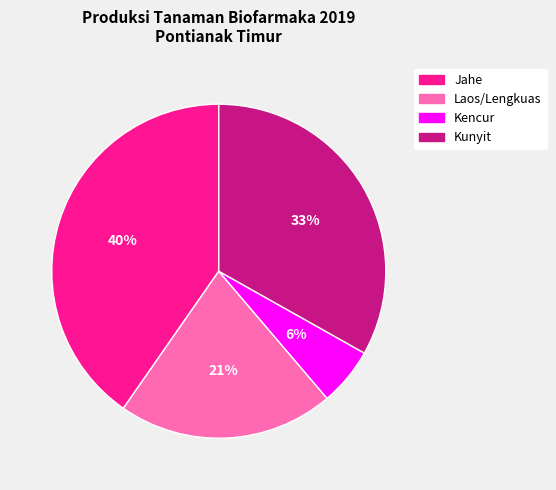

To the nearest percent, what portion does Laos/Lengkuas represent?

21%